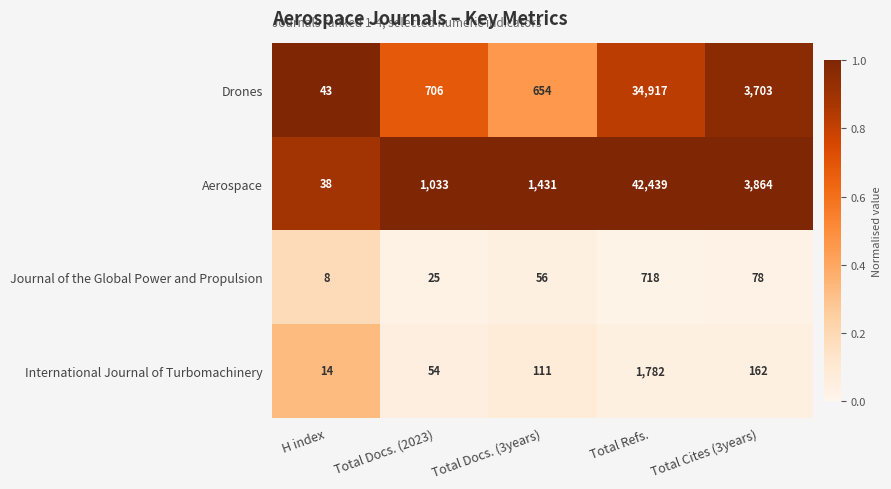

True or false: Drones has a value of 9 at H index.

False